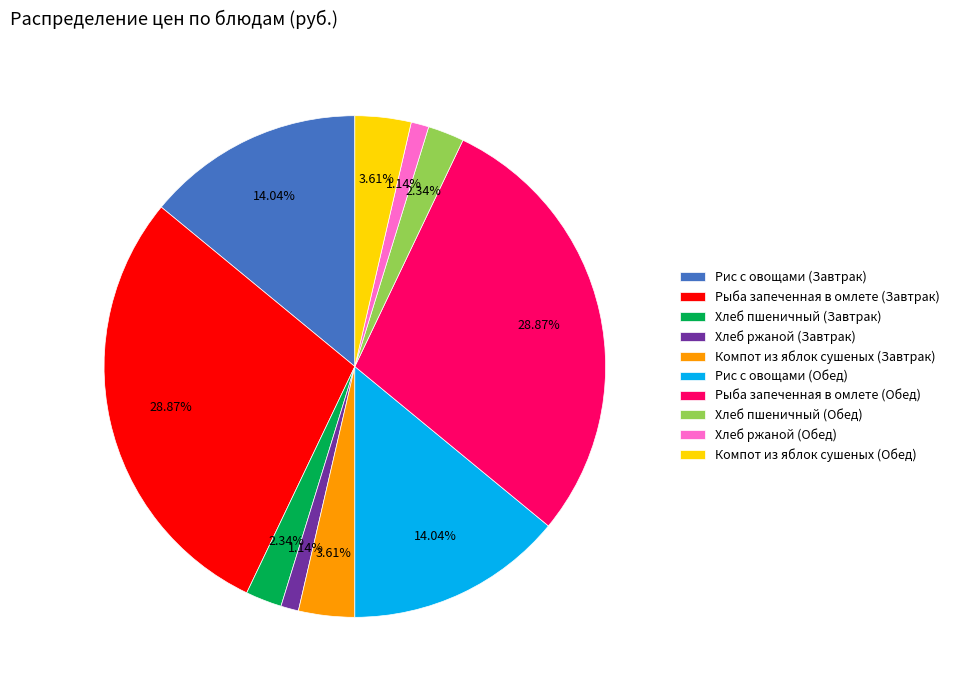

Is Хлеб ржаной (Обед) the majority of the pie?

No